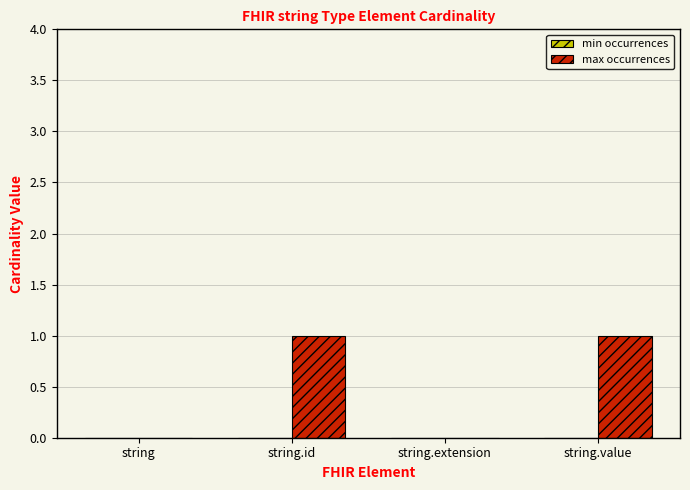

The chart shows a value of 1 at string.id. True or false?

True